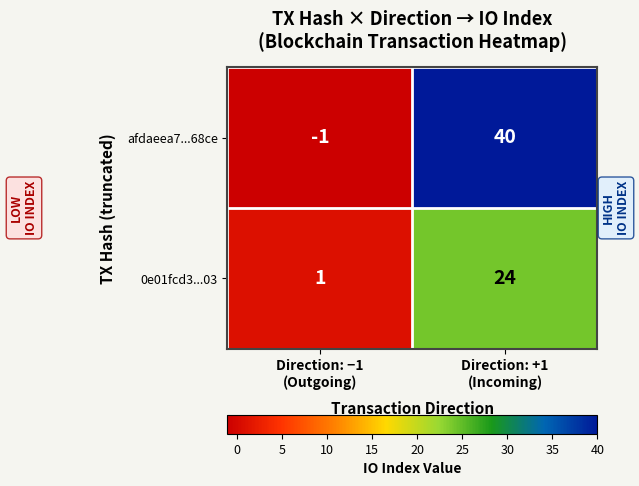

What is the sum of all 0e01fcd3...03 values?

25